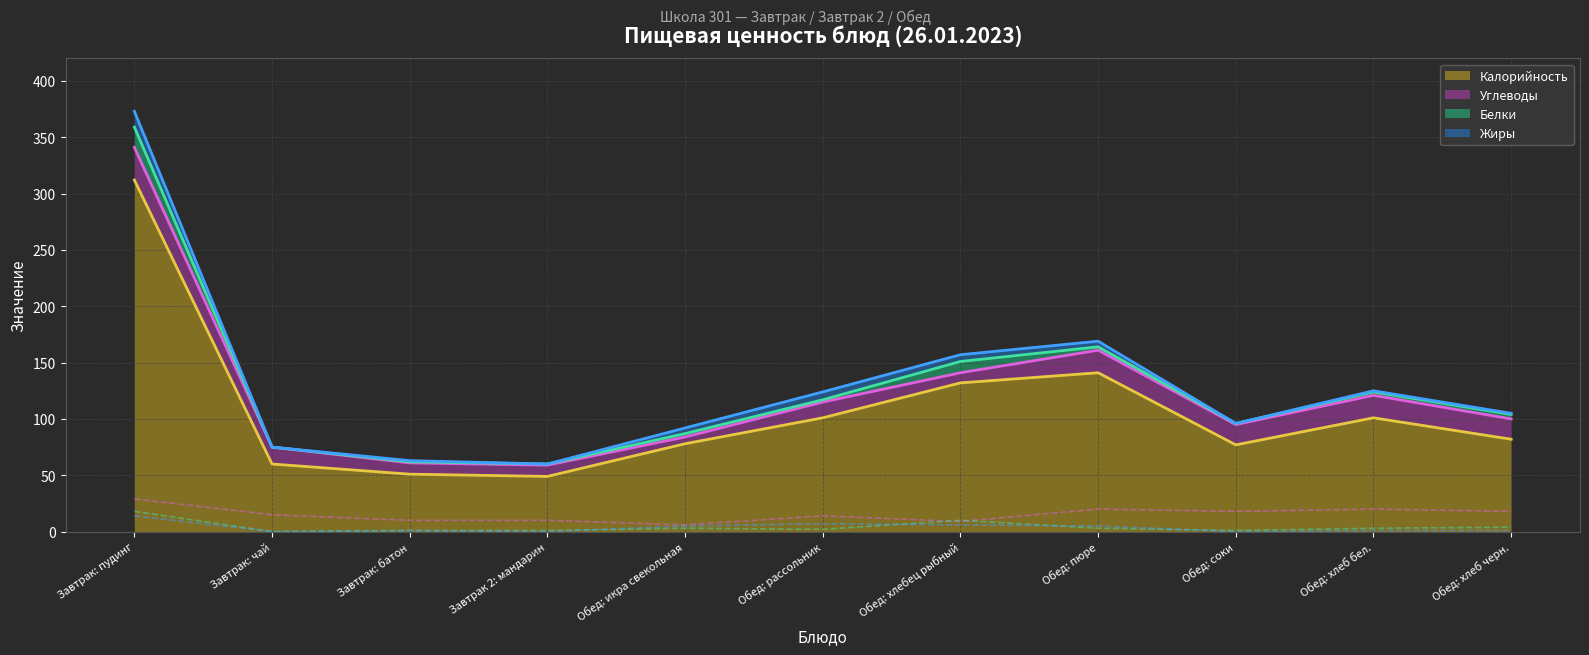

At which label is Калорийность closest to 180?

Обед: пюре